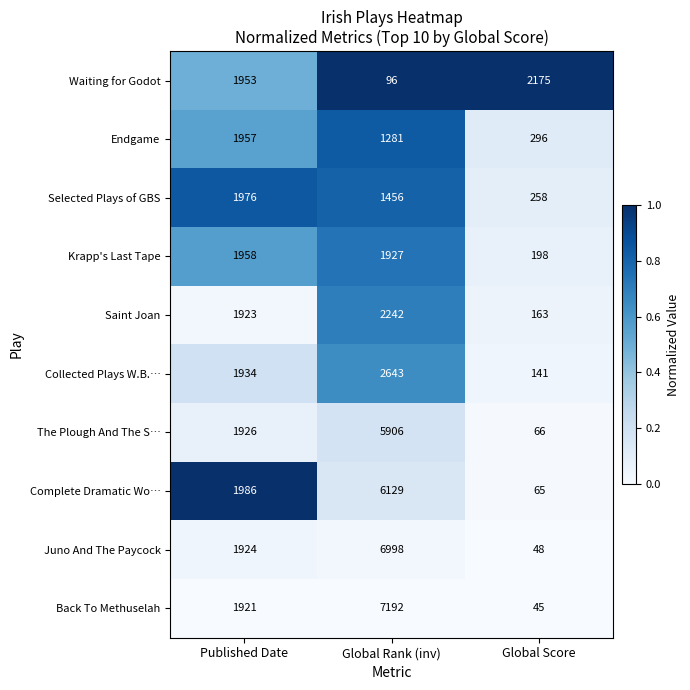

The The Plough And The S… series shows 94 at Global Score. True or false?

False